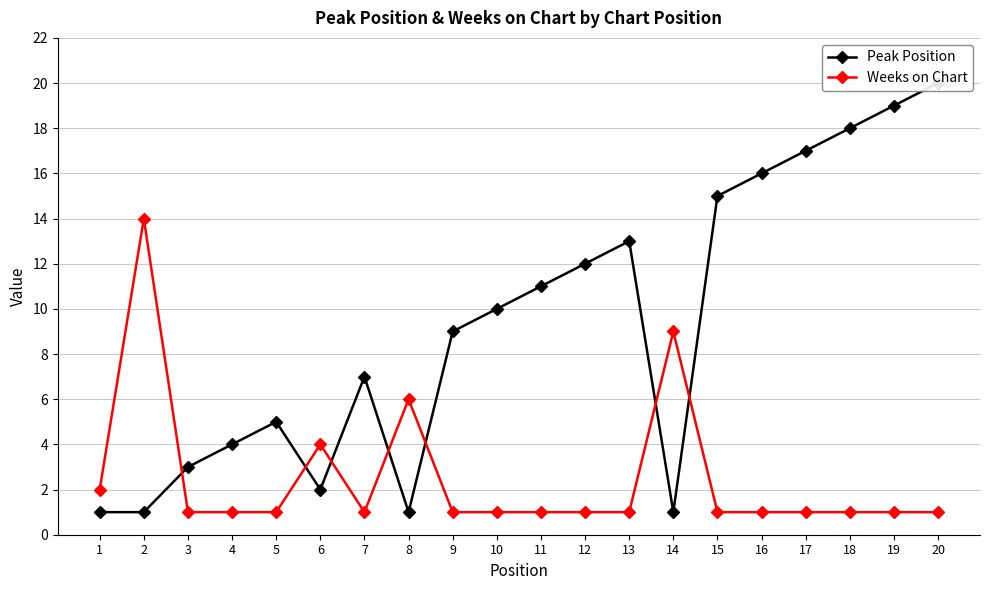

What is the sum of the Peak Position values at 9 and 15?

24